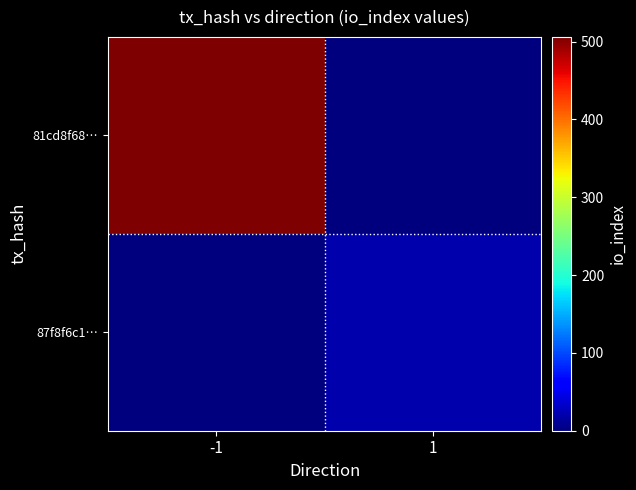

Which series has the largest total across all categories?

81cd8f68…